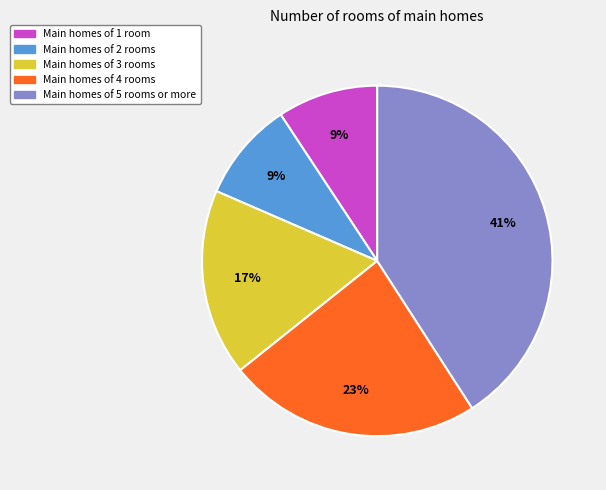

Does any single category account for the majority?

No